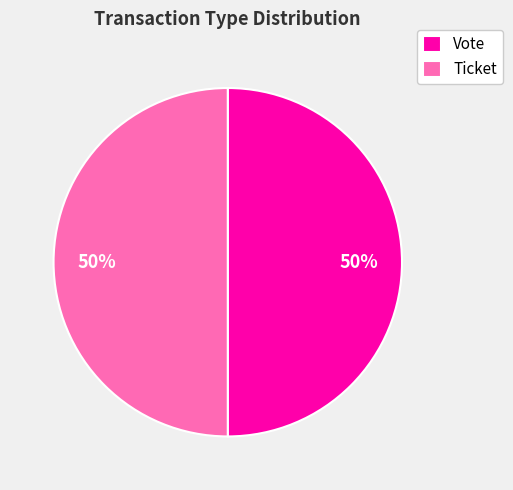

To the nearest percent, what is the difference between the largest and smallest slice percentages?

0%